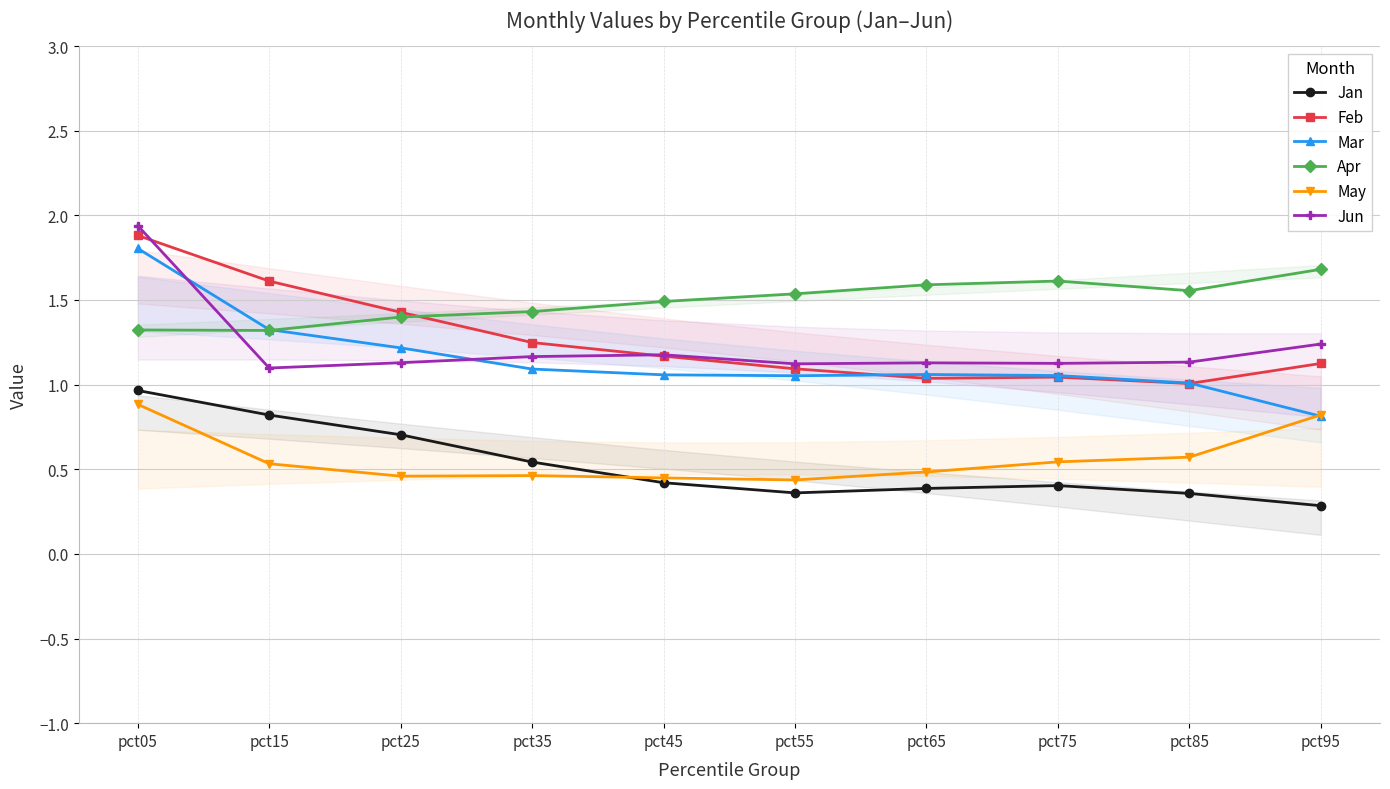

True or false: Mar and Jan intersect in this chart.

False